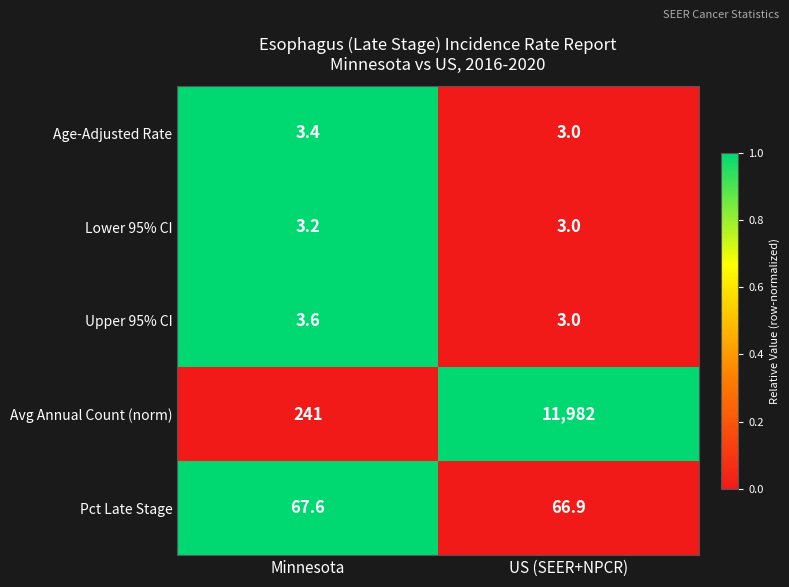

Rank the categories by Age-Adjusted Rate value from highest to lowest.

Minnesota, US (SEER+NPCR)